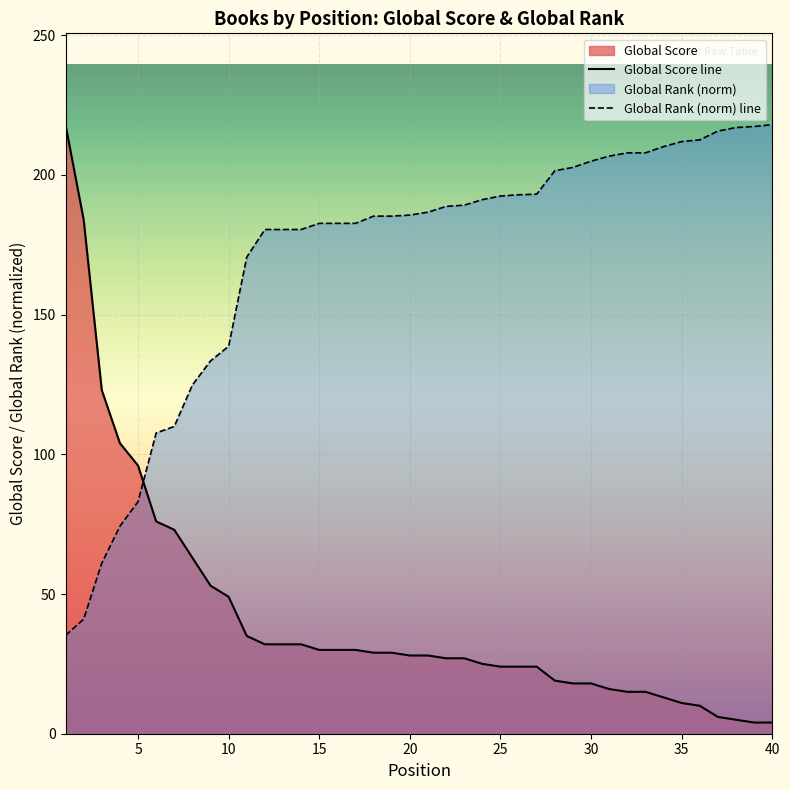

What is the spread (max minus min) of values at 16?

152.7